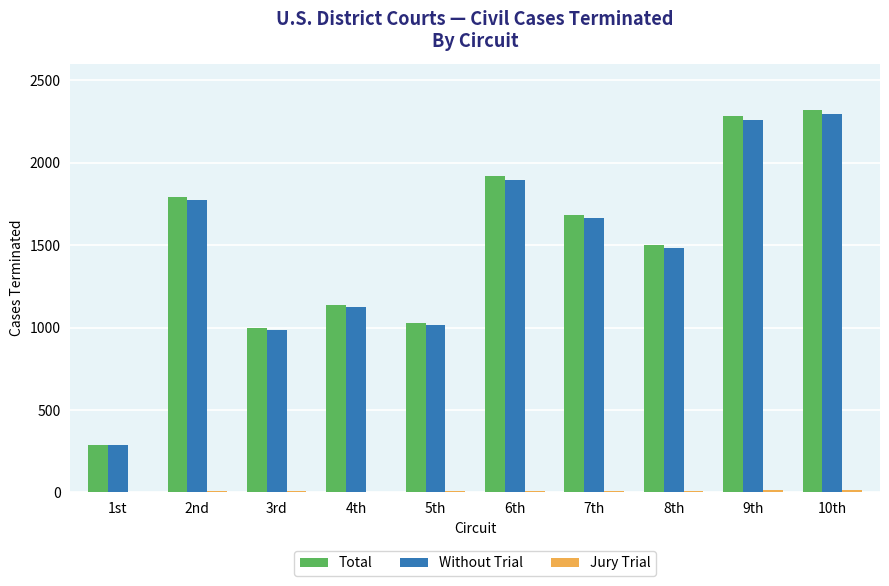

How many categories are shown in the chart?

10